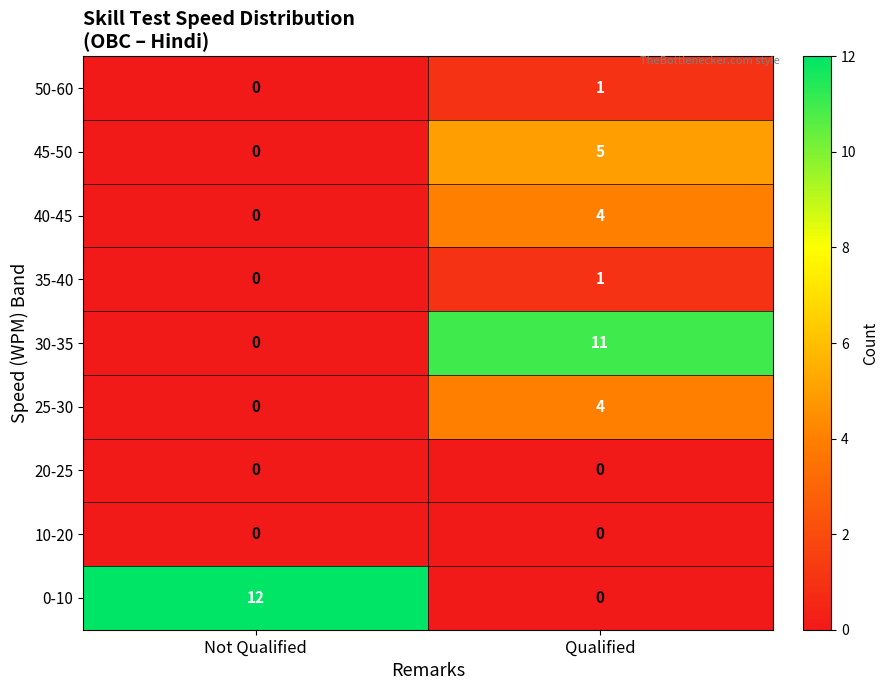

What is the difference between the highest and lowest values at Not Qualified?

12